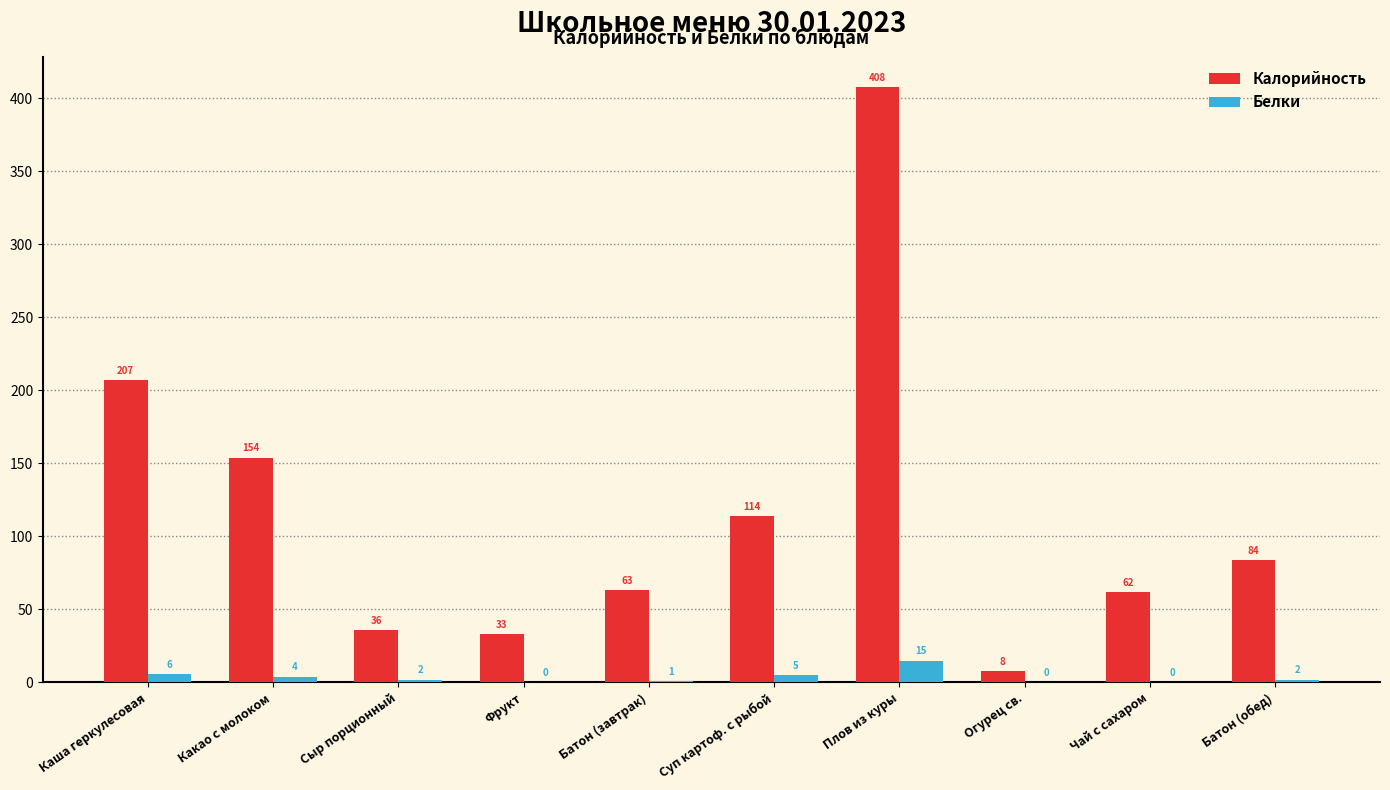

Reading right to left, extract all data points from this chart.

Калорийность: 84	62	8	408	114	63	33	36	154	207
Белки: 2	0	0	15	5	1	0	2	4	6